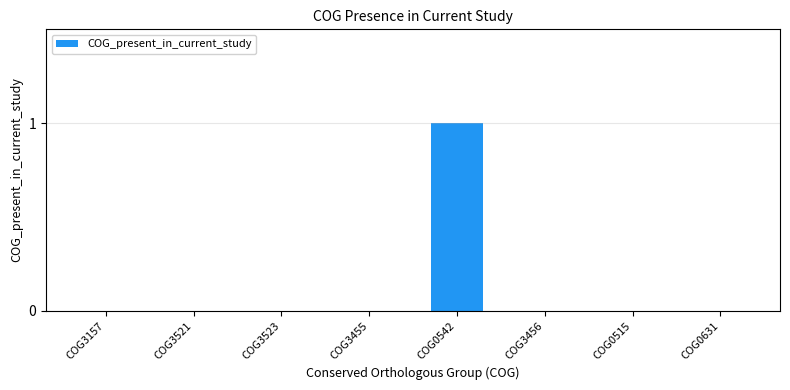

At which category does the chart reach its peak across all series?

COG0542